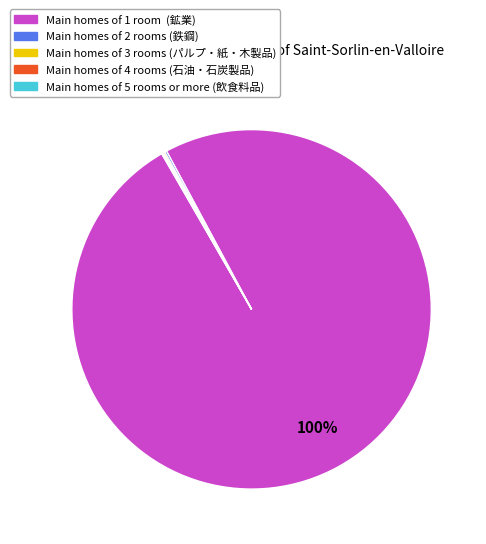

Does any single category account for the majority?

Yes